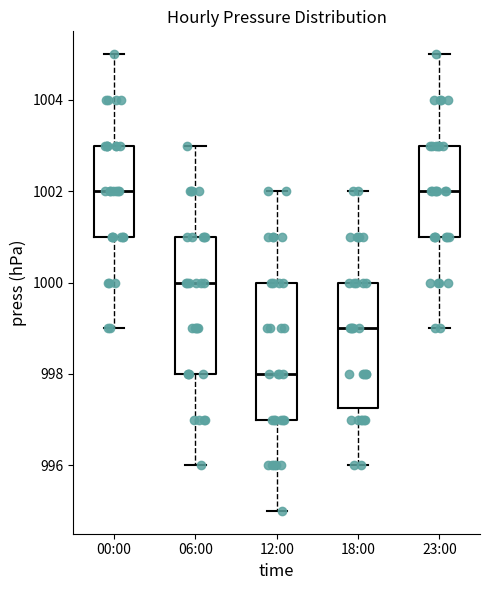

Which box has the lowest median line?

12:00